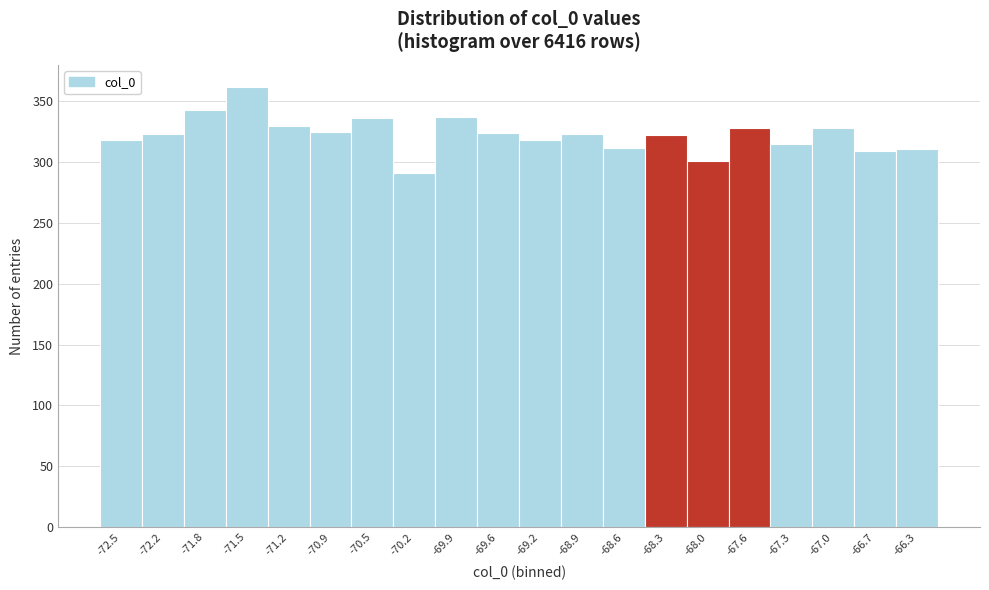

What is the value of the 8th bar from the left?

291